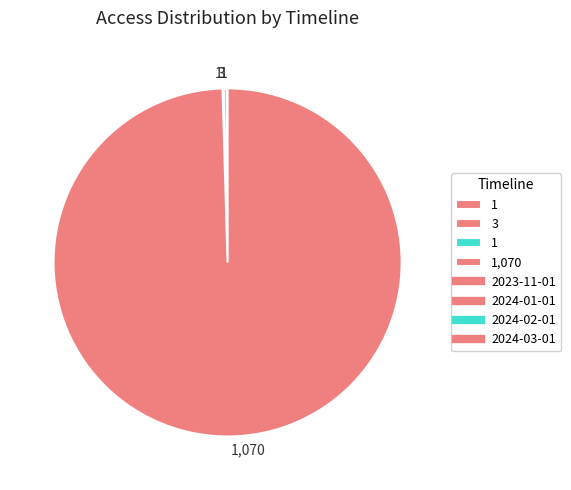

Which category has the biggest portion of the pie?

2024-03-01